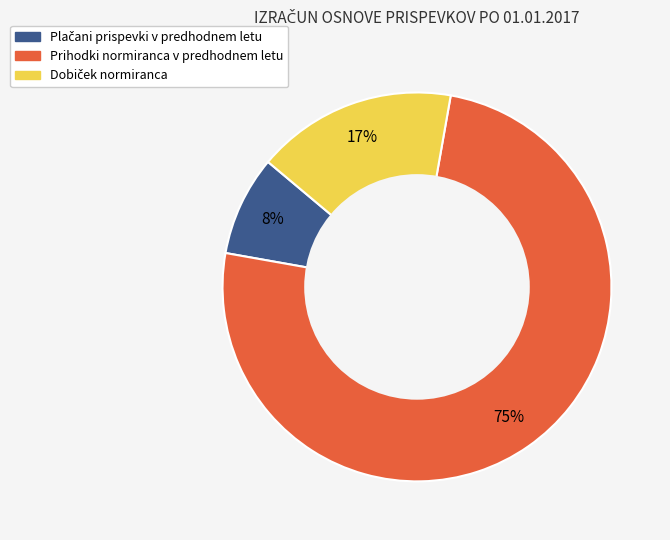

To the nearest percent, what is the difference between the largest and smallest slice percentages?

67%